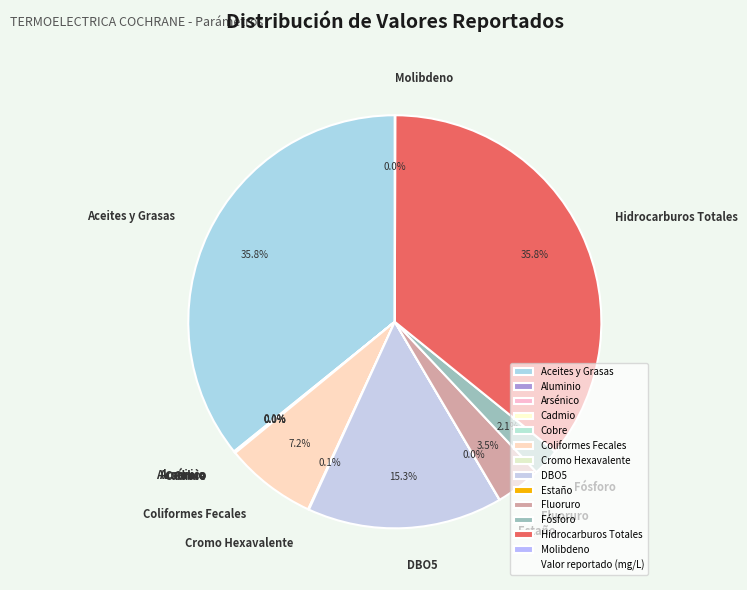

Does any single category account for the majority?

No